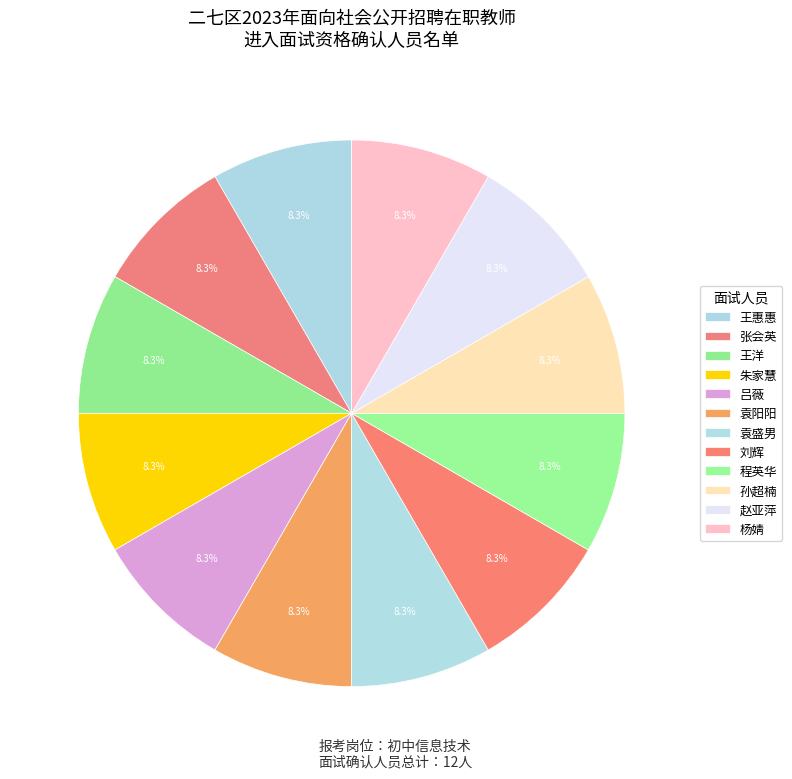

How many slices are in this pie chart?

12